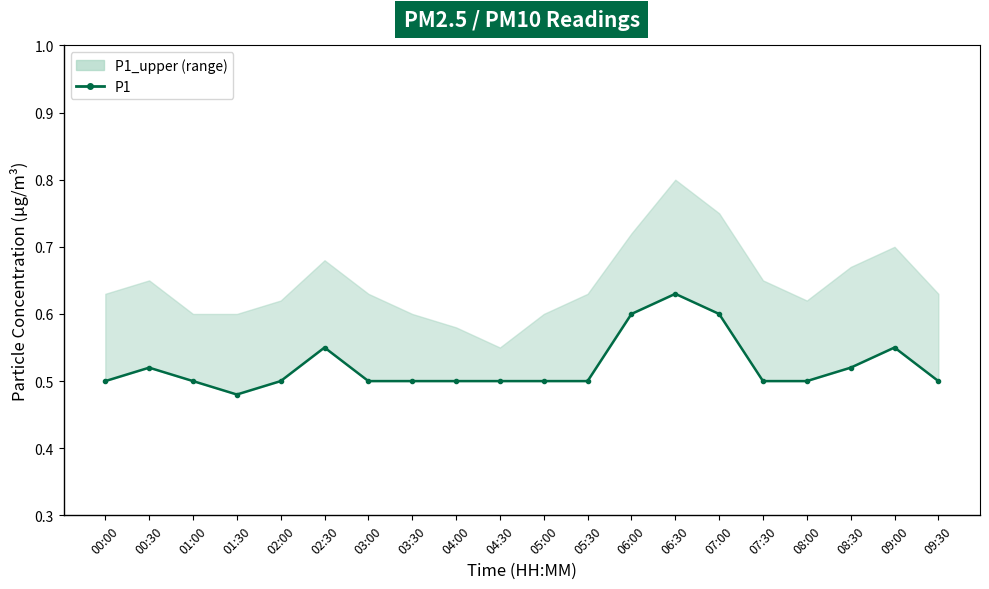

Reading right to left, list all the values displayed in this chart.

0.5	0.6	0.5	0.5	0.5	0.6	0.6	0.6	0.5	0.5	0.5	0.5	0.5	0.5	0.6	0.5	0.5	0.5	0.5	0.5